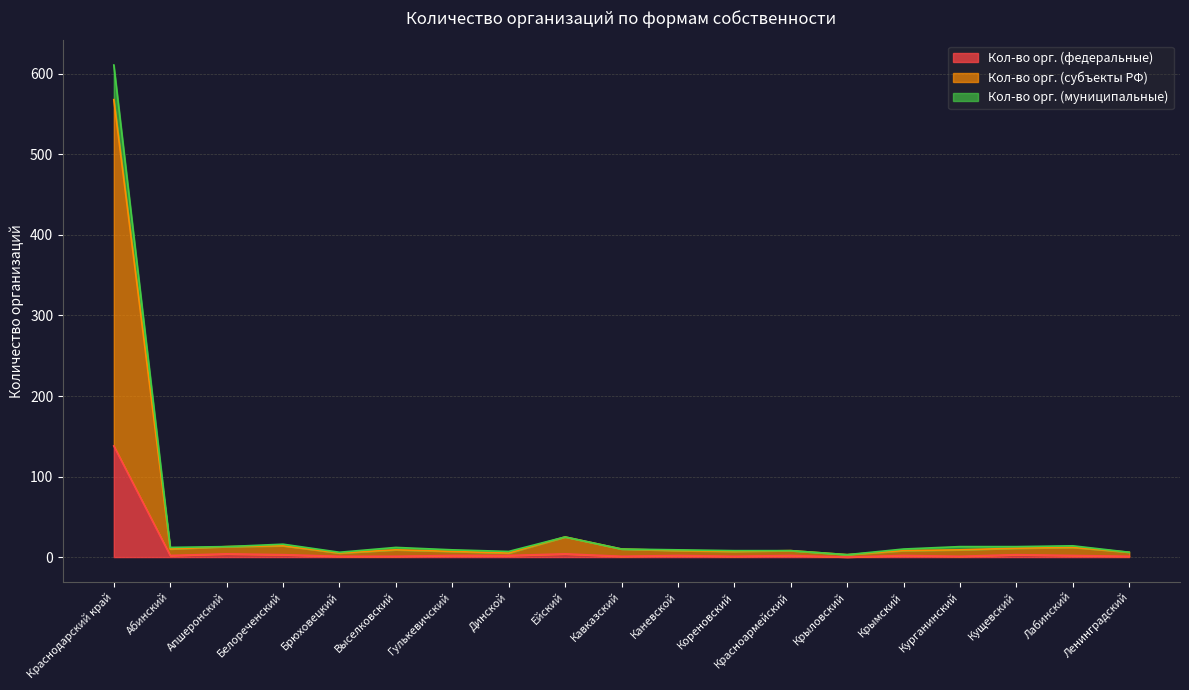

How many interior local peaks does the Кол-во орг. (субъекты РФ) series have?

5